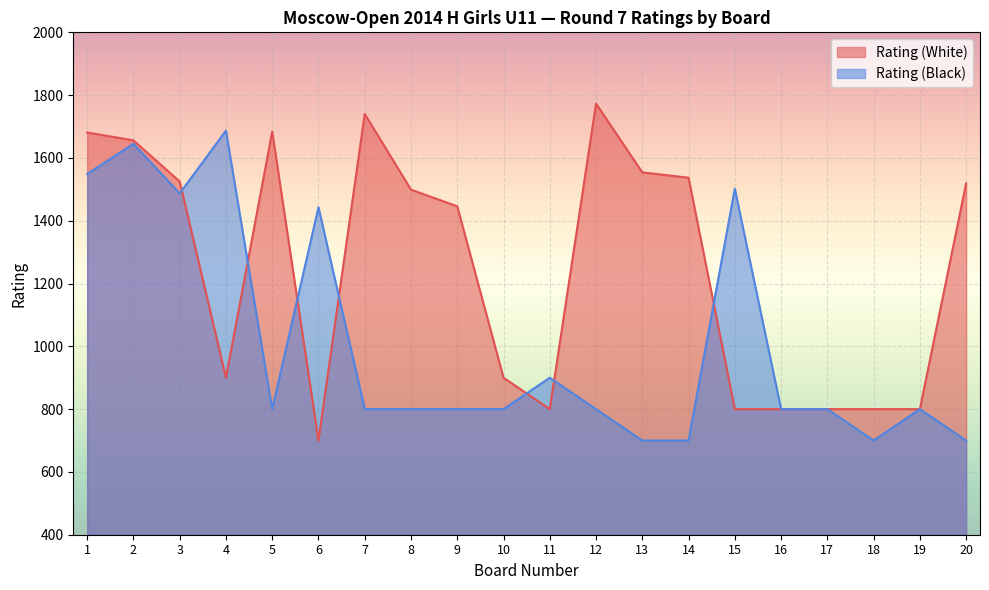

What is the approximate value of Rating (Black) at 17, to the nearest 50?

800